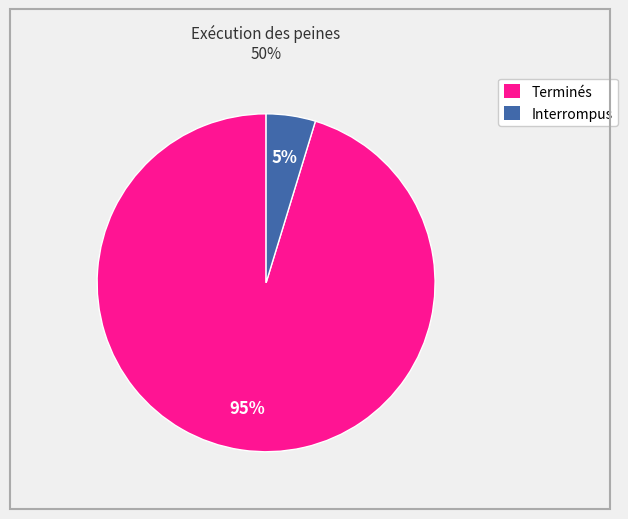

To the nearest percent, what is the average slice percentage?

50%